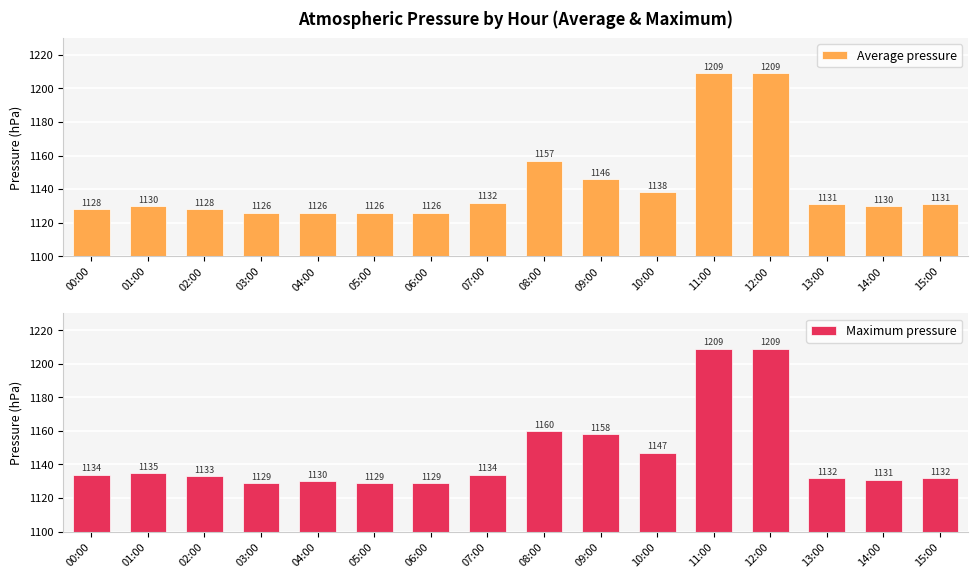

Between 05:00 and 11:00, which is larger?

11:00